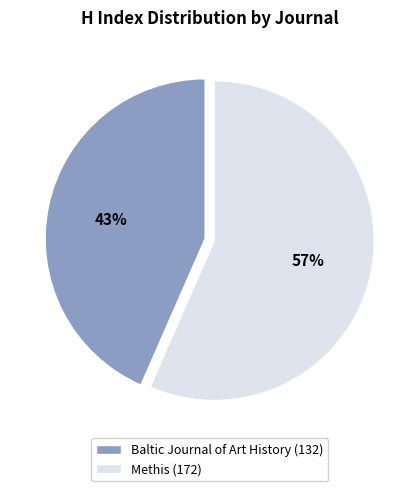

Between Methis and Baltic Journal of Art History, which is larger?

Methis